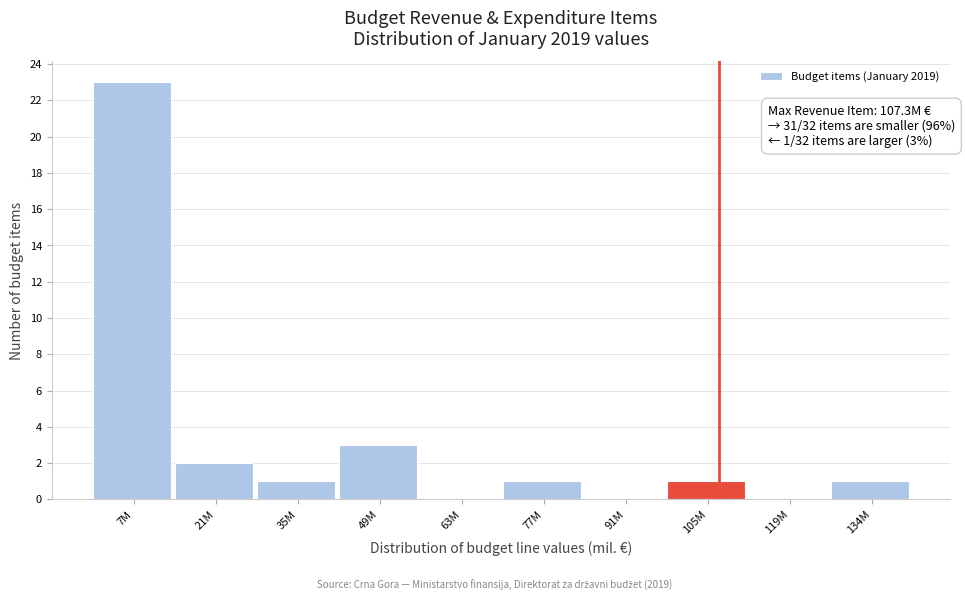

Reading left to right, extract all data points from this chart.

7M=23	21M=2	35M=1	49M=3	63M=0	77M=1	91M=0	105M=1	119M=0	134M=1